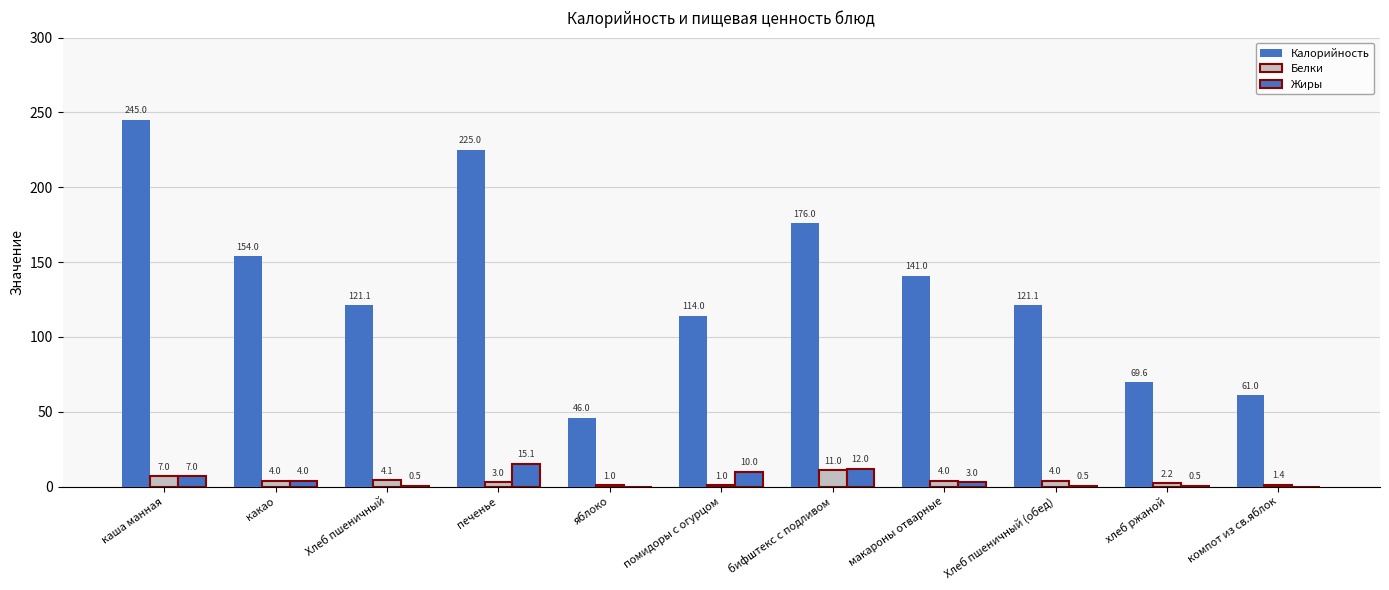

How many series are shown in this chart?

3